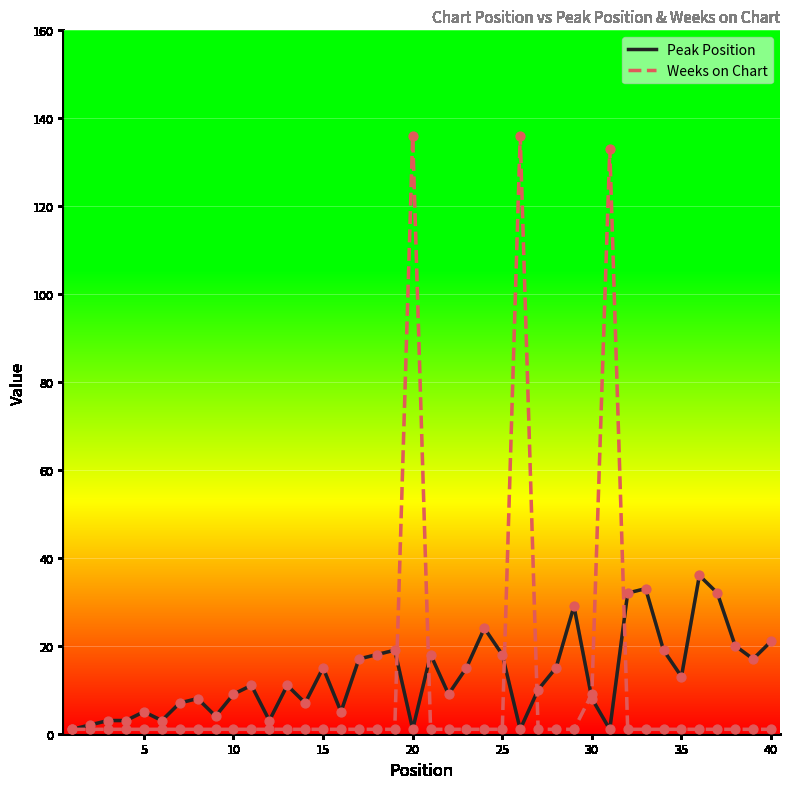

What are all the series names shown in the legend?

Peak Position, Weeks on Chart